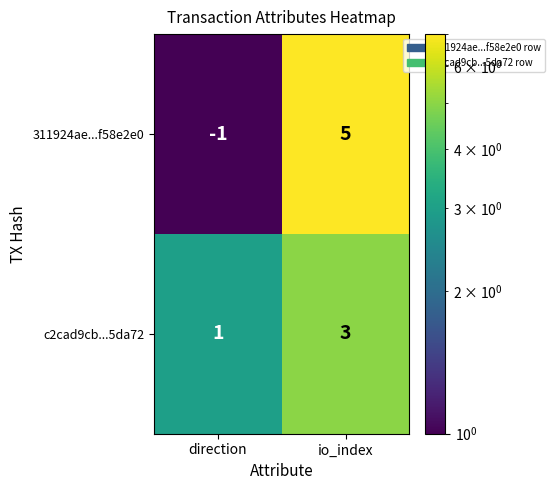

What is the difference between the 311924ae...f58e2e0 values at direction and io_index?

6